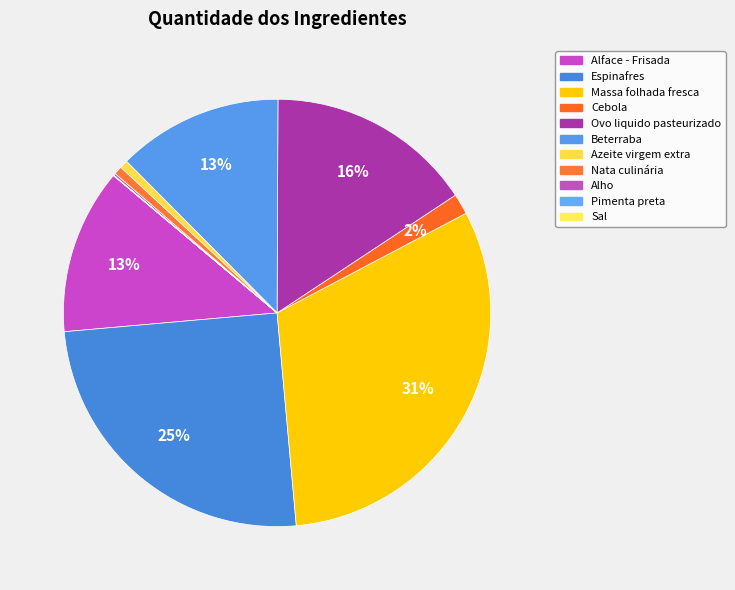

Which category has the biggest portion of the pie?

Massa folhada fresca